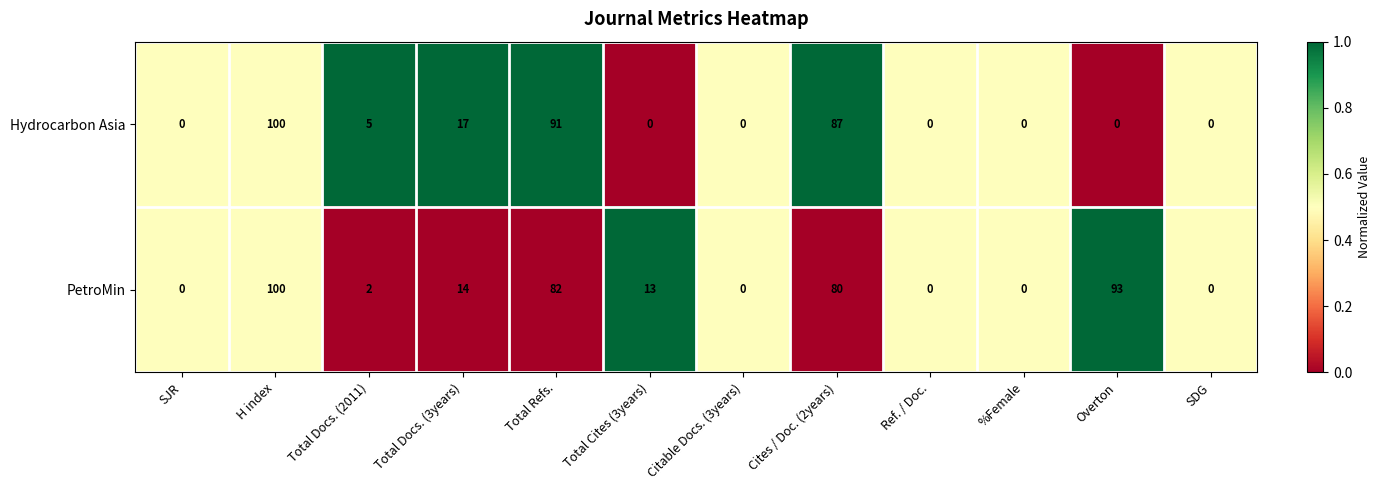

Rank the series at Overton from highest to lowest value.

PetroMin, Hydrocarbon Asia